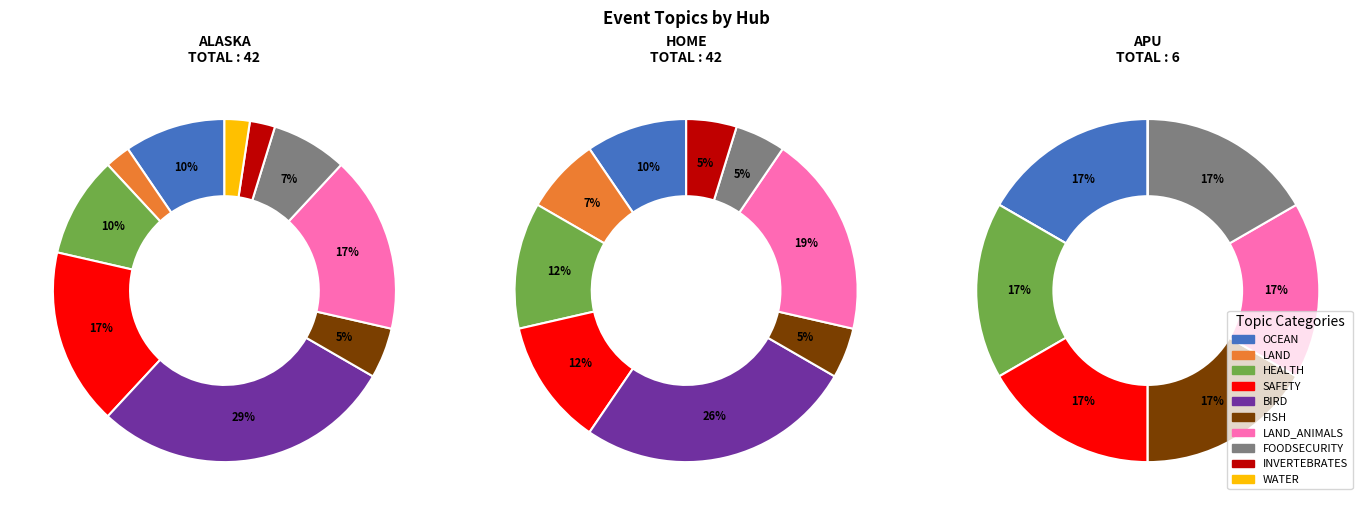

Is there any slice that represents more than half of the pie?

No